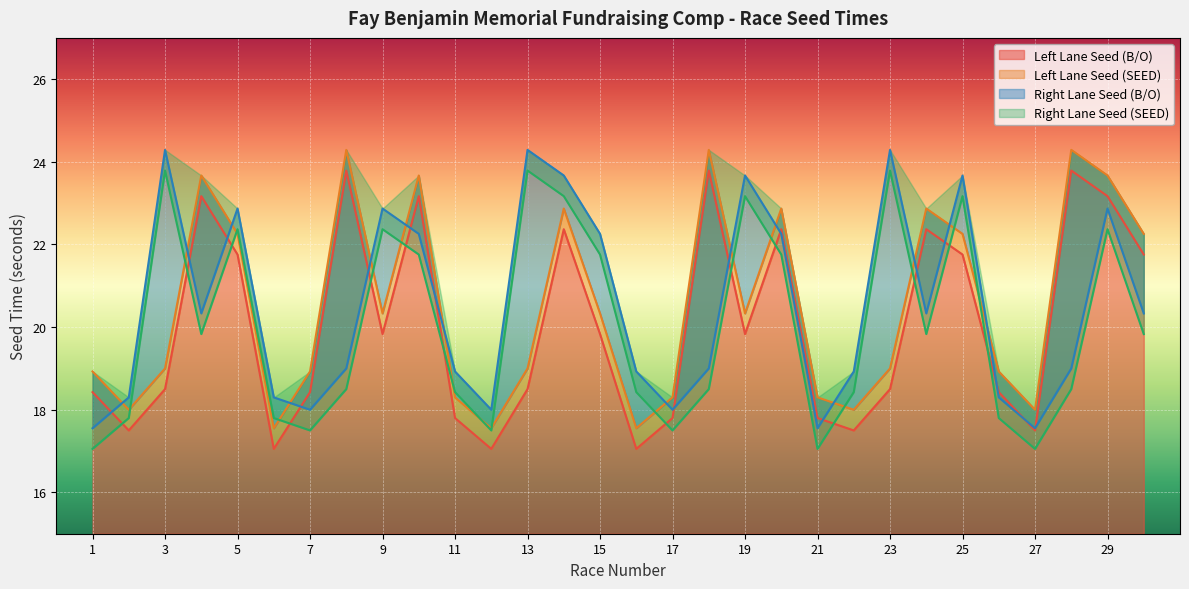

What is the difference between the Left Lane Seed (B/O) values at 21 and 22?

0.3